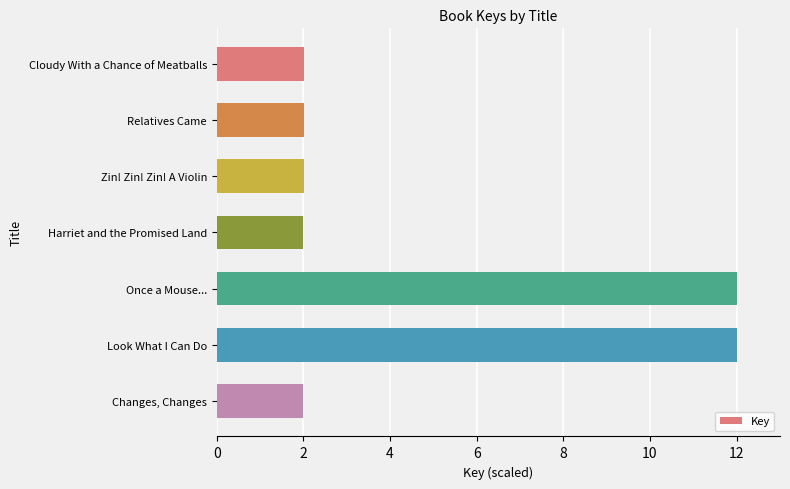

What is the sum of all values?

34.1